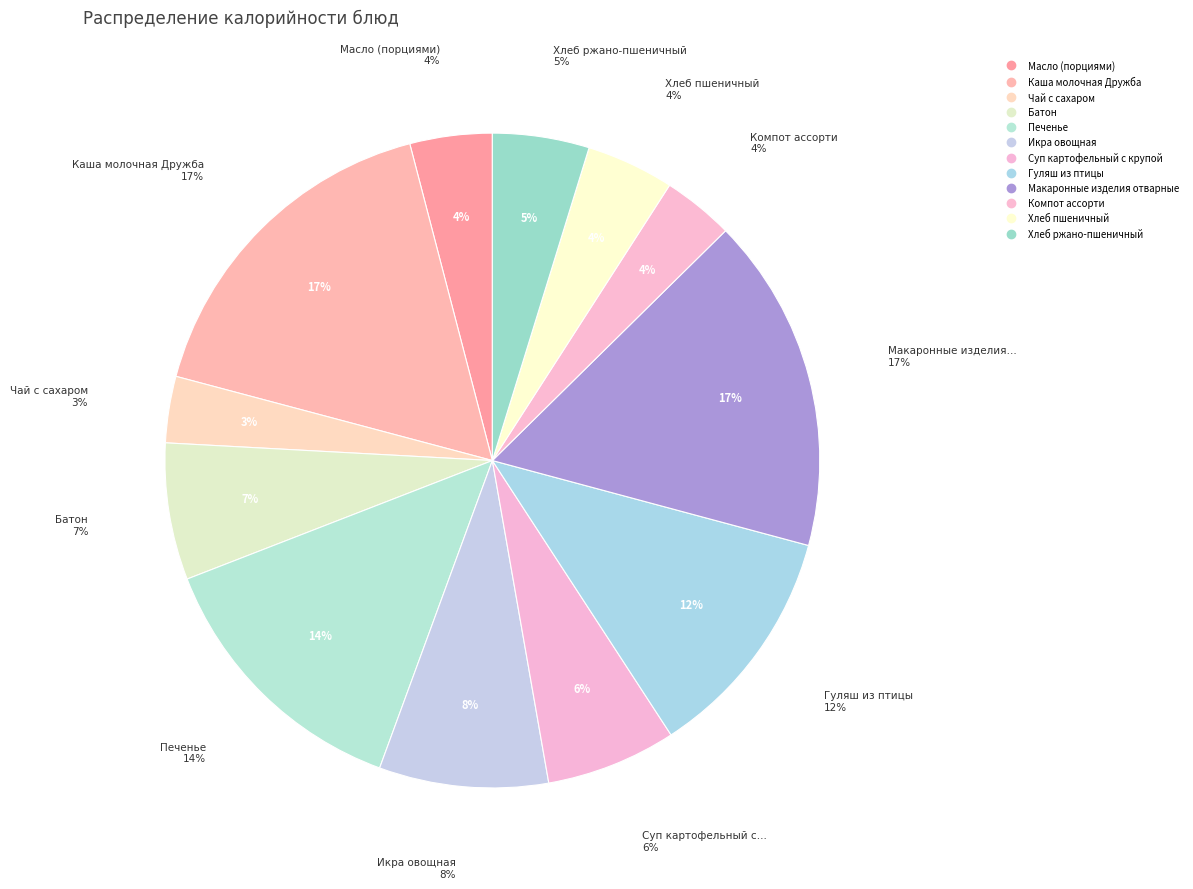

What is the largest slice in the pie chart?

Каша молочная Дружба